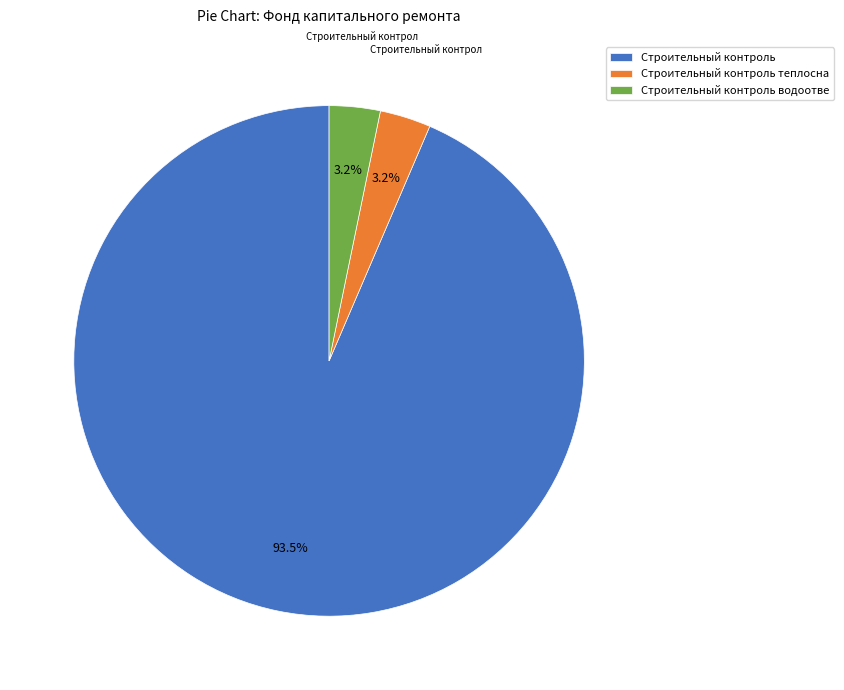

Is the sum of Строительный контроль and Строительный контроль теплосна greater than half?

Yes